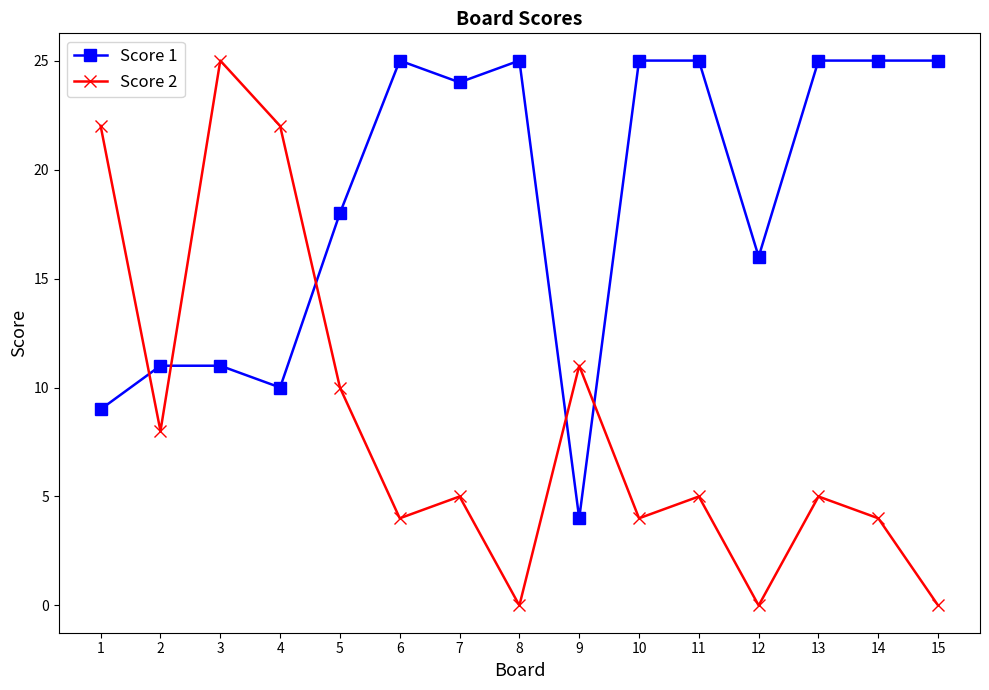

What is the approximate value of Score 2 at 1, to the nearest 10?

20